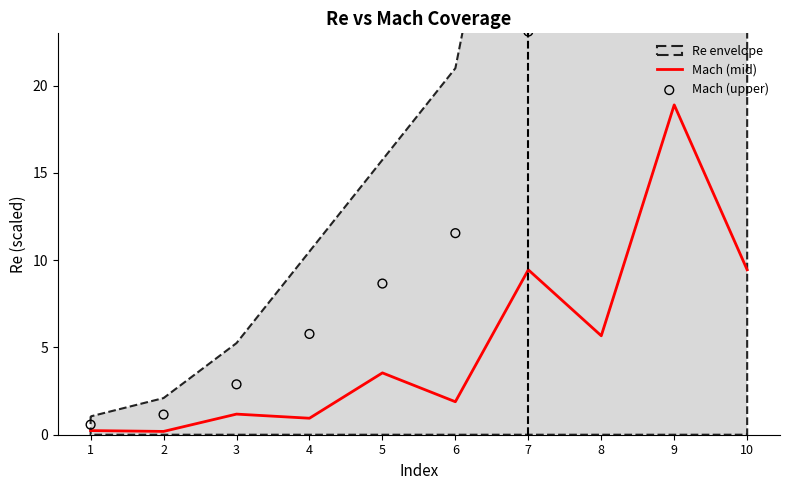

At how many categories does at least one series exceed 20?

4